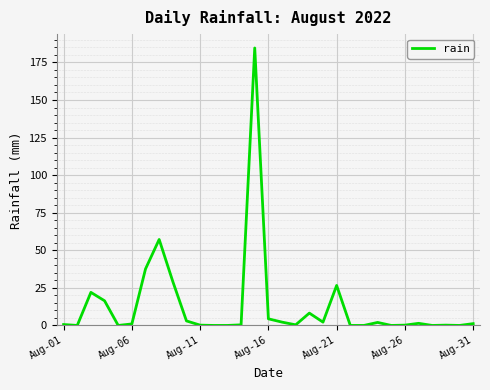

What is the greatest value displayed?

184.6